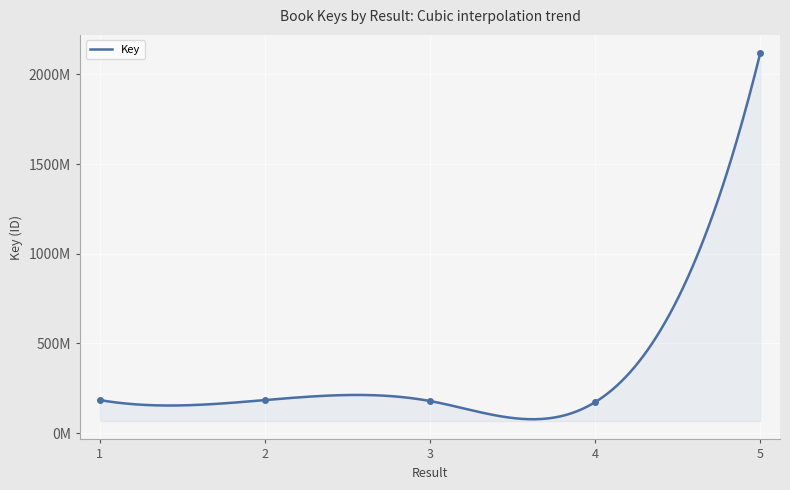

Reading right to left, what are all the values shown in this chart?

2117893354	172337006	178546382	183862301	183862265